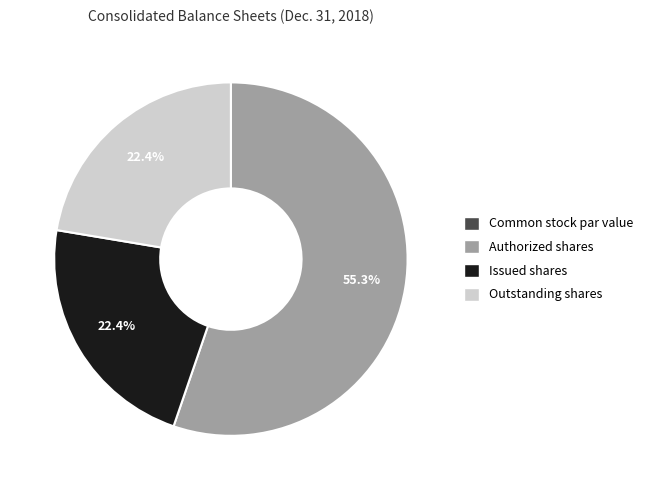

Which category accounts for the majority?

Authorized shares